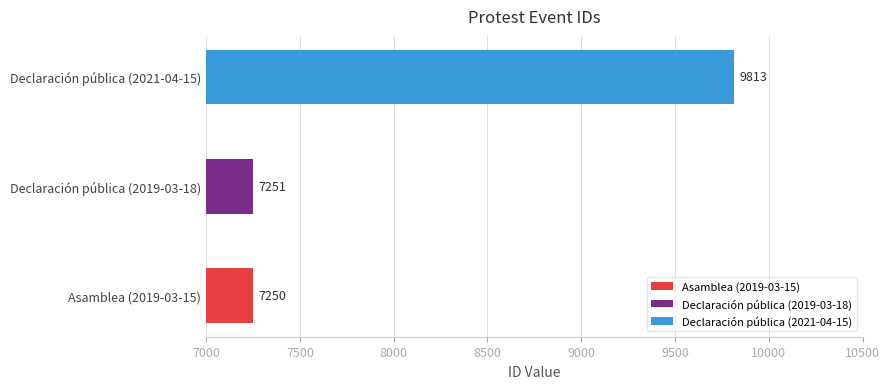

What position from the right is Declaración pública (2019-03-18)?

2